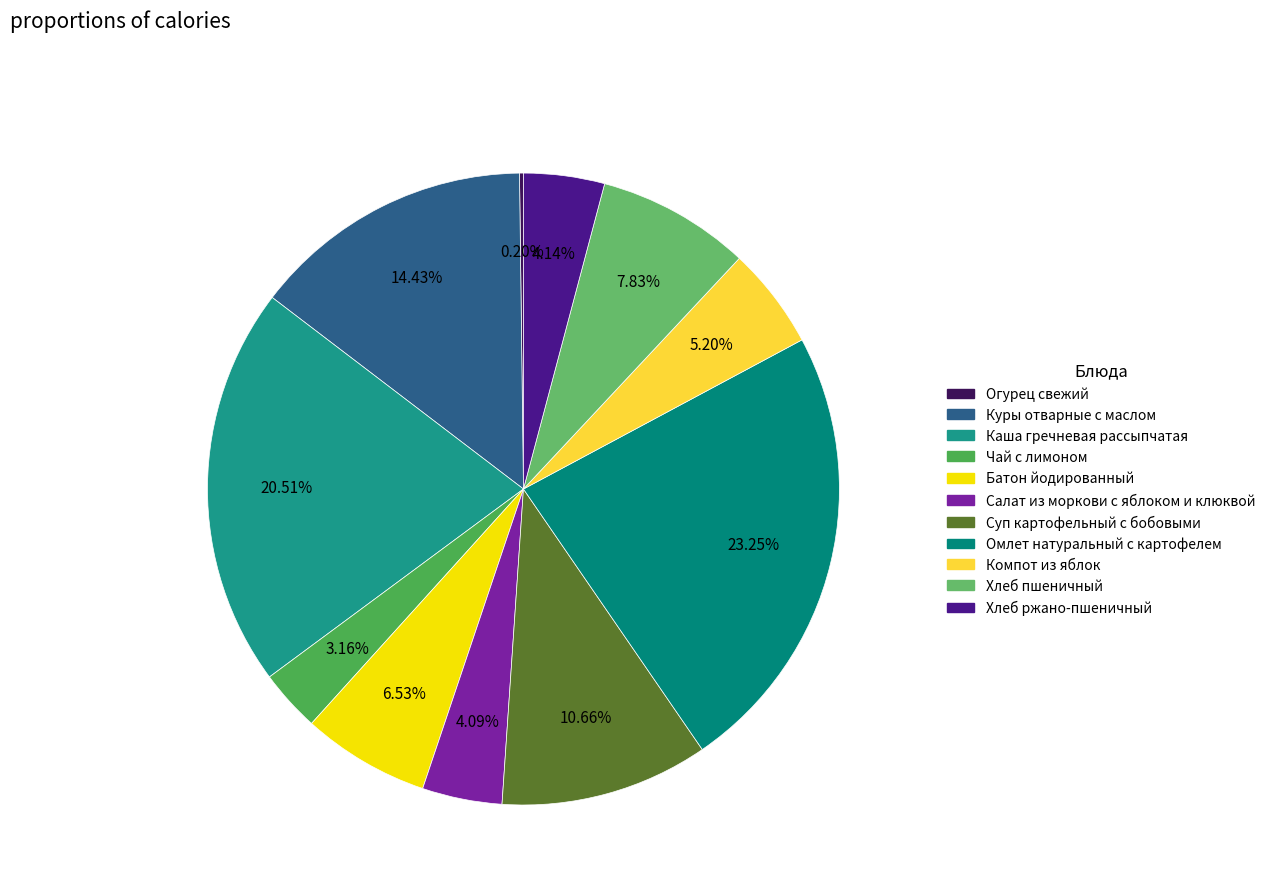

What is the smallest slice in the pie chart?

Огурец свежий